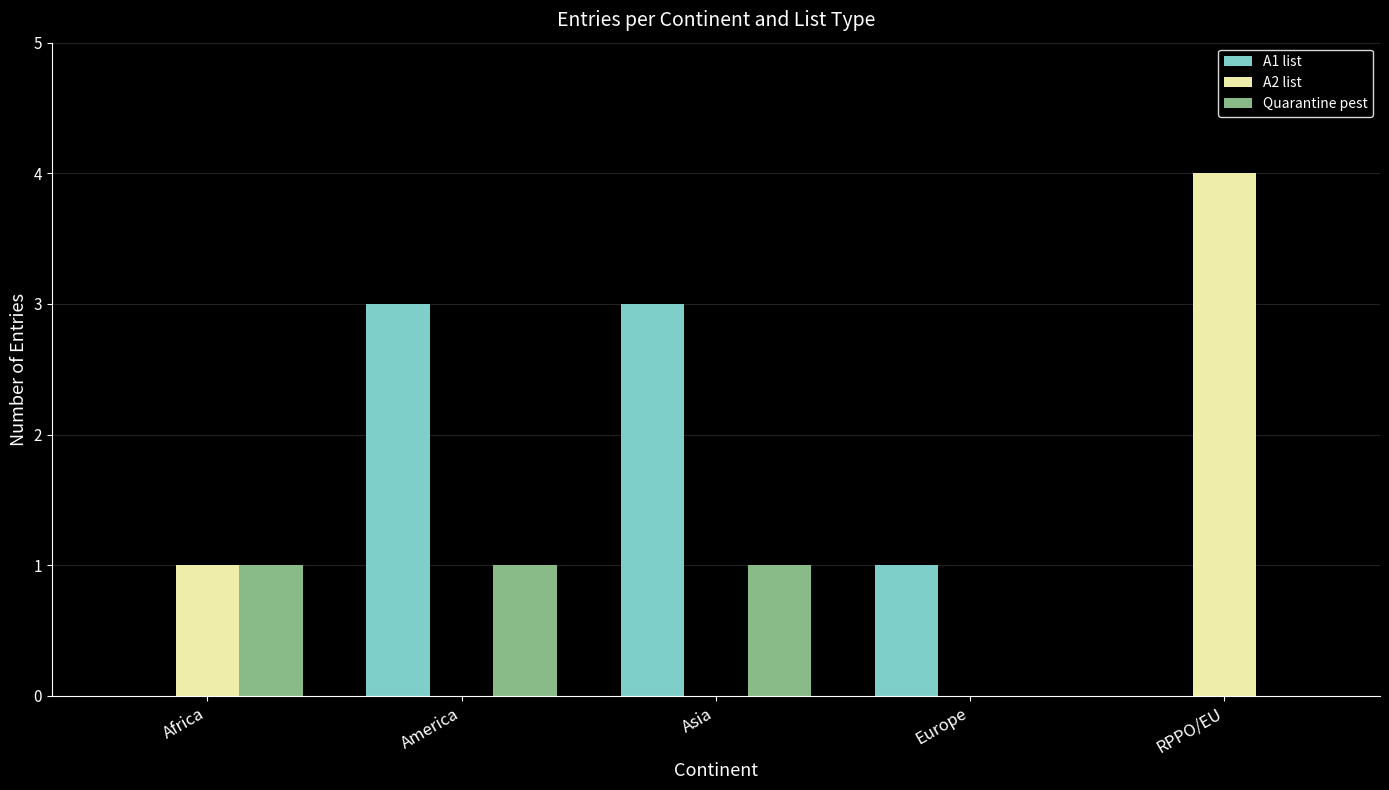

What are all the series names shown in the legend?

A1 list, A2 list, Quarantine pest